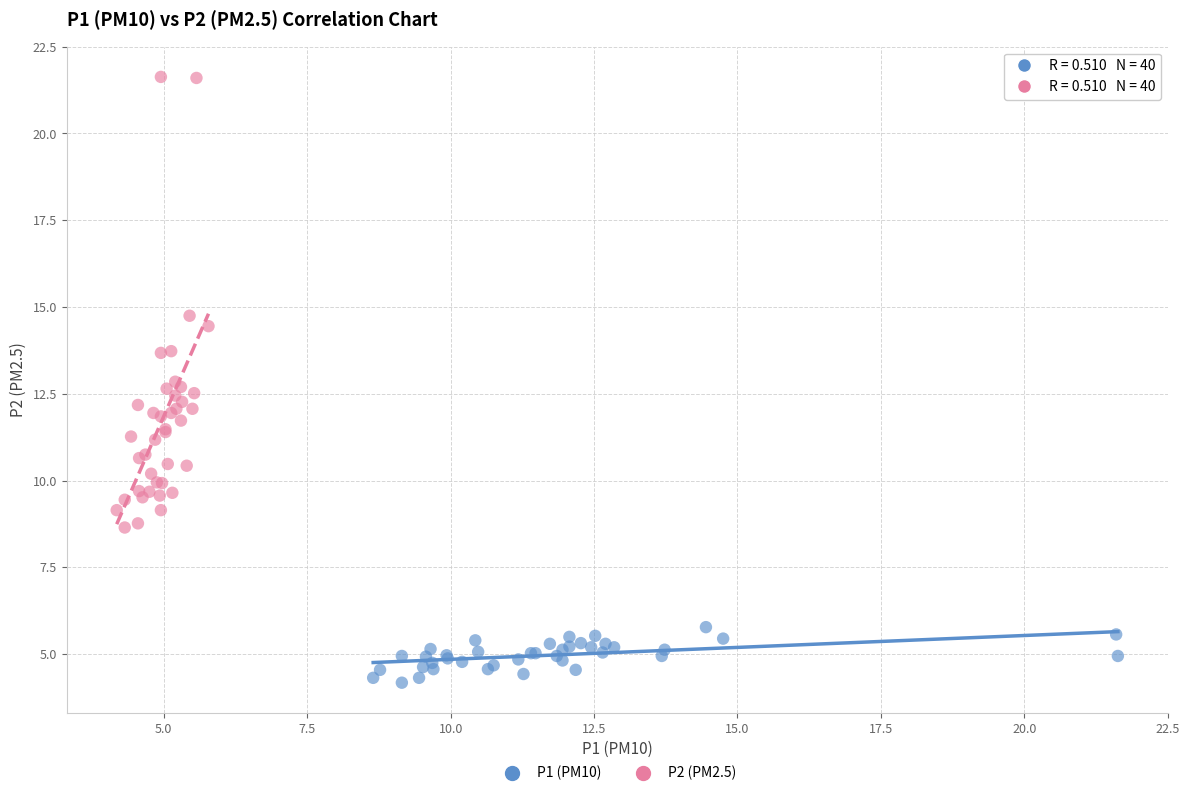

What are all the series names shown in the legend?

P1 (PM10), P2 (PM2.5)